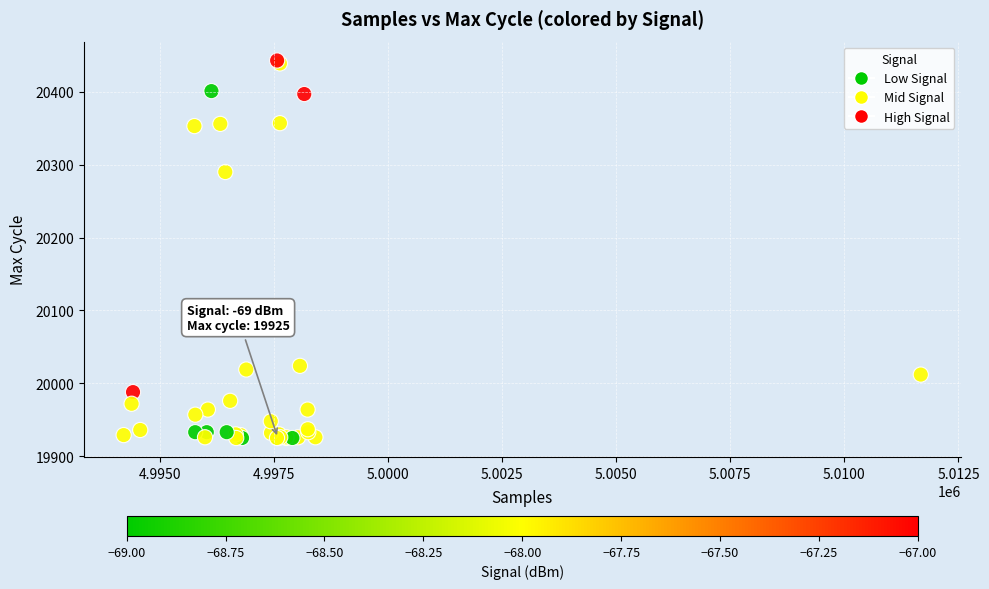

What Y value in the scatter plot is closest to 20184?

20290